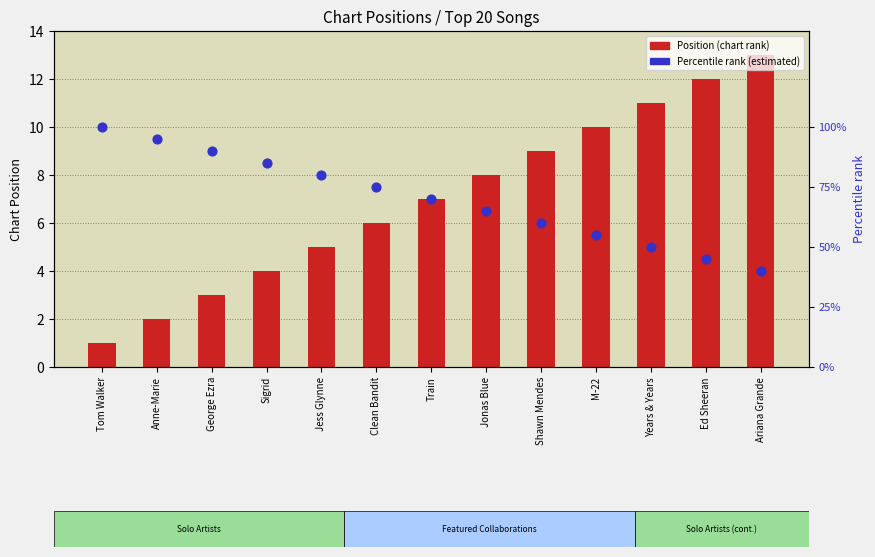

Which series reaches the maximum Y coordinate?

Percentile rank (estimated)